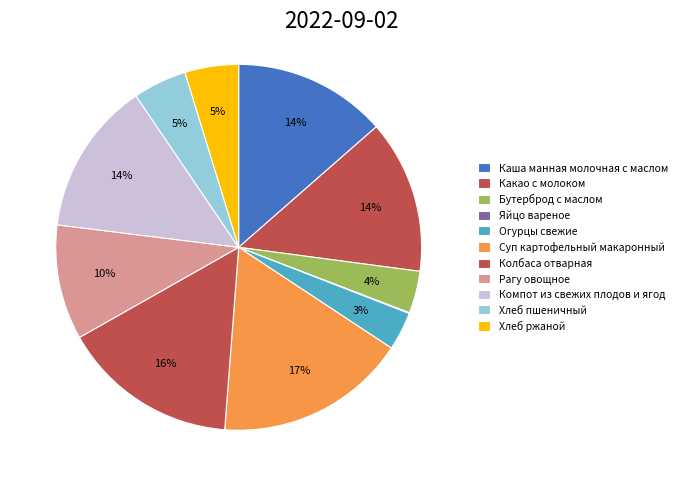

Which category has the biggest portion of the pie?

Суп картофельный макаронный